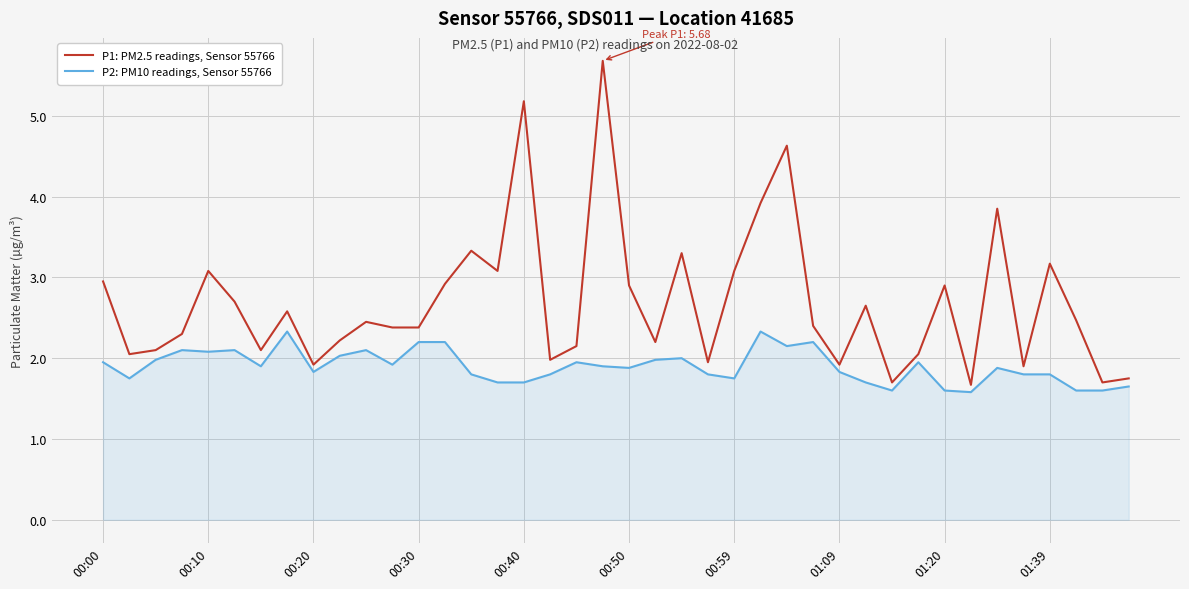

What is the lowest value of the P1: PM2.5 readings, Sensor 55766 series?

1.7